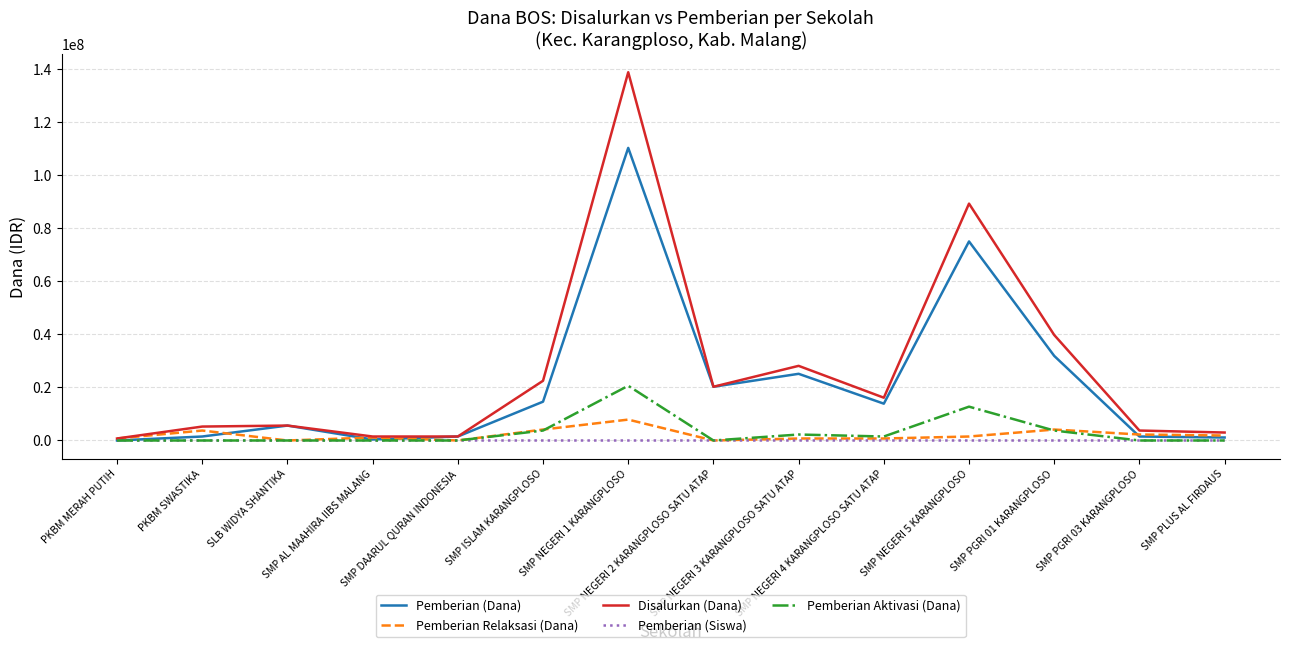

Which series has the widest spread of values?

Disalurkan (Dana)